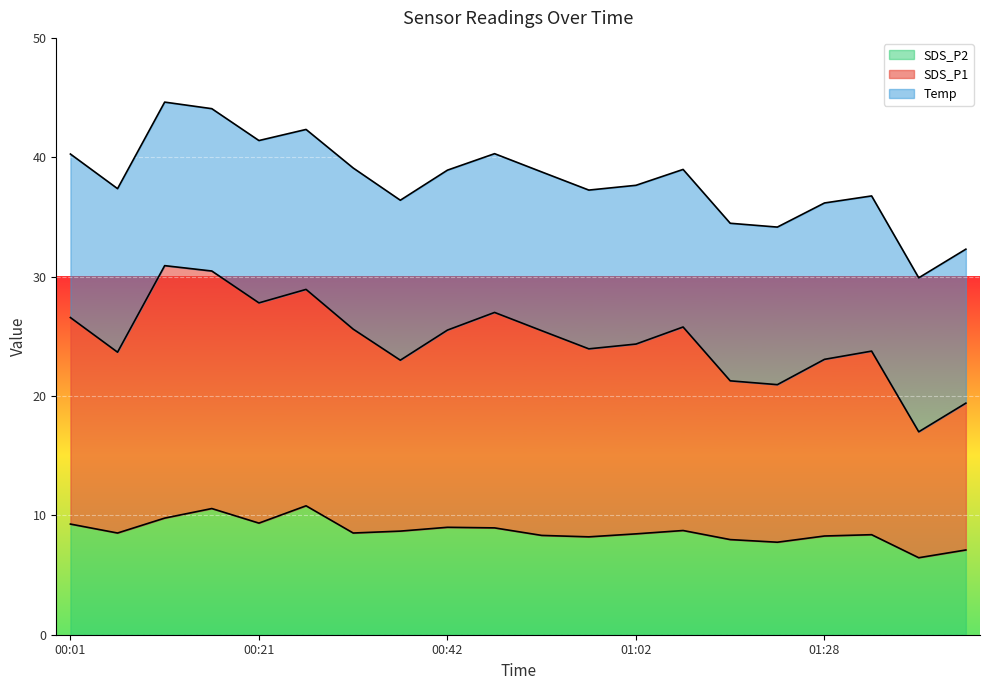

Which category has the lowest value in the SDS_P1 series?

01:38